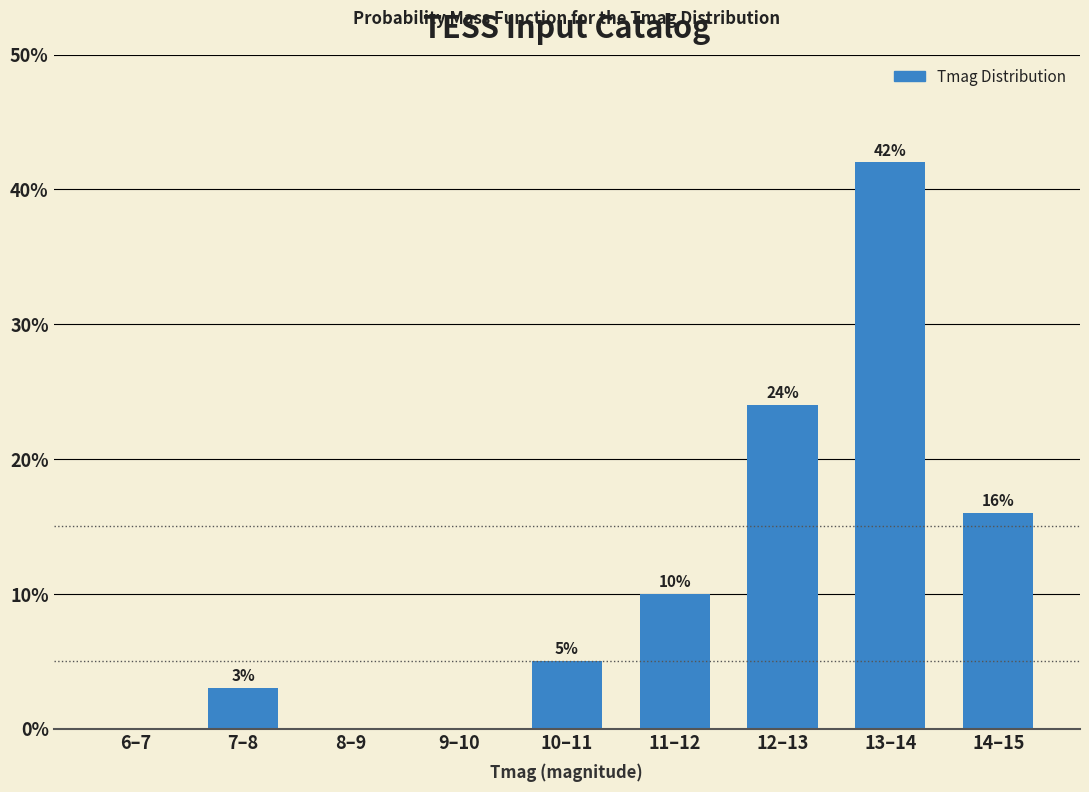

Reading left to right, extract all data points from this chart.

6–7=0	7–8=3	8–9=0	9–10=0	10–11=5	11–12=10	12–13=24	13–14=42	14–15=16